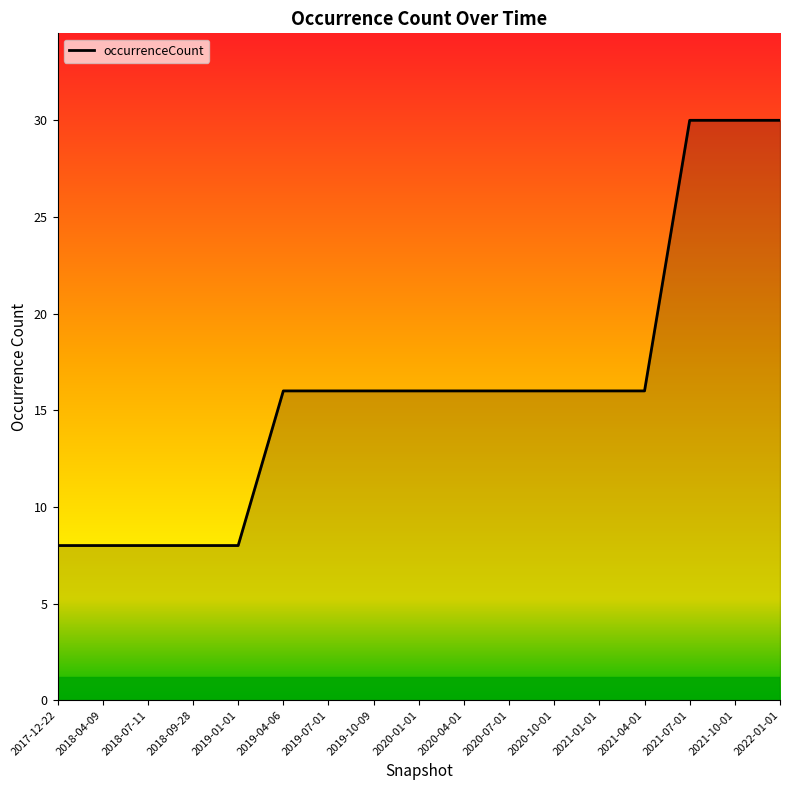

Reading left to right, what are all the values shown in this chart?

2017-12-22=8	2018-04-09=8	2018-07-11=8	2018-09-28=8	2019-01-01=8	2019-04-06=16	2019-07-01=16	2019-10-09=16	2020-01-01=16	2020-04-01=16	2020-07-01=16	2020-10-01=16	2021-01-01=16	2021-04-01=16	2021-07-01=30	2021-10-01=30	2022-01-01=30